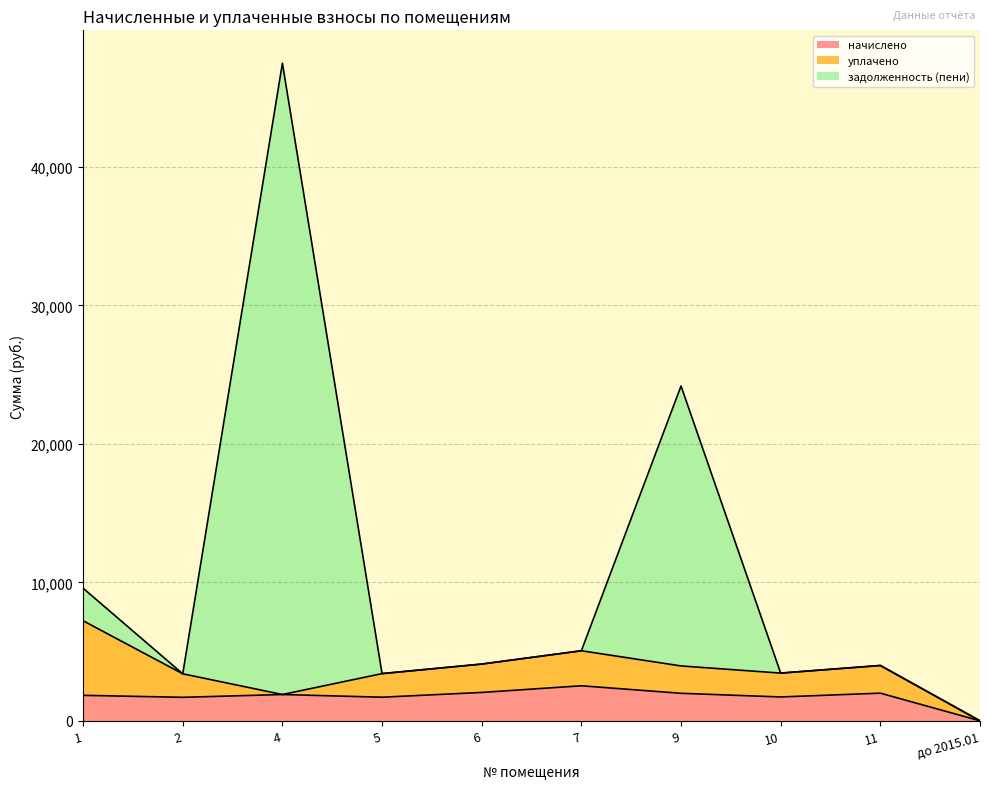

Which category has the lowest value in the начислено series?

до 2015.01